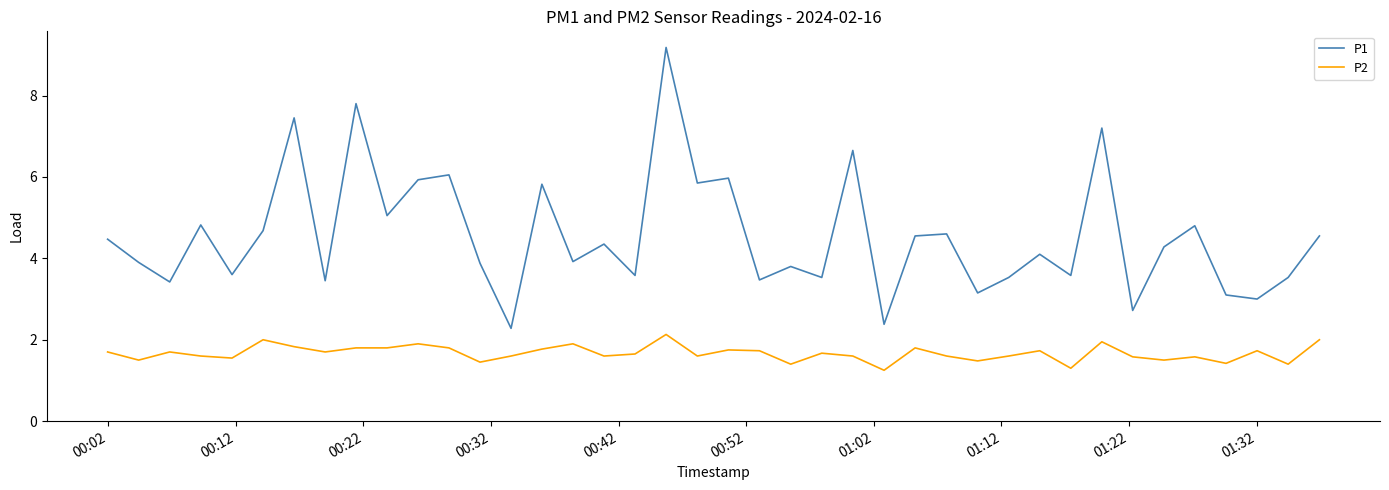

True or false: P2 and P1 intersect in this chart.

False